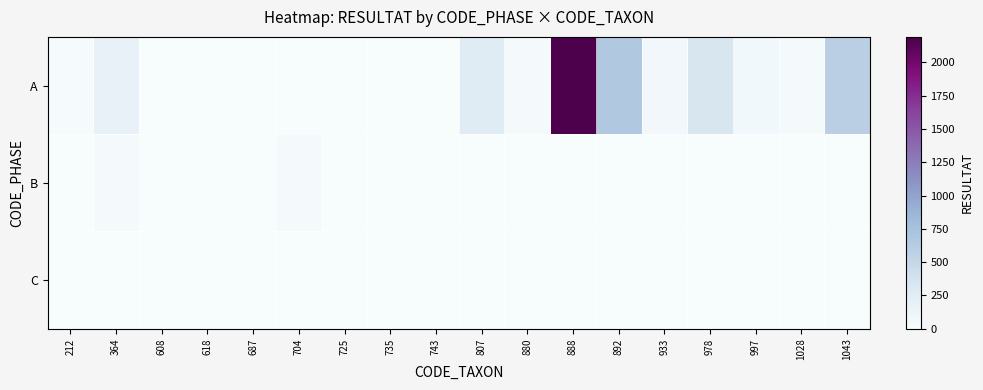

Reading left to right, extract all data points from this chart.

A: 212=20	364=177	608=8	618=2	687=1	704=0	725=1	735=1	743=2	807=270	880=29	888=2191	892=669	933=72	978=340	997=66	1028=41	1043=585
B: 212=8	364=31	608=1	618=0	687=0	704=42	725=0	735=0	743=0	807=0	880=0	888=0	892=0	933=0	978=0	997=0	1028=0	1043=0
C: 212=0	364=0	608=0	618=0	687=0	704=0	725=0	735=0	743=0	807=0	880=0	888=0	892=0	933=0	978=0	997=0	1028=0	1043=0